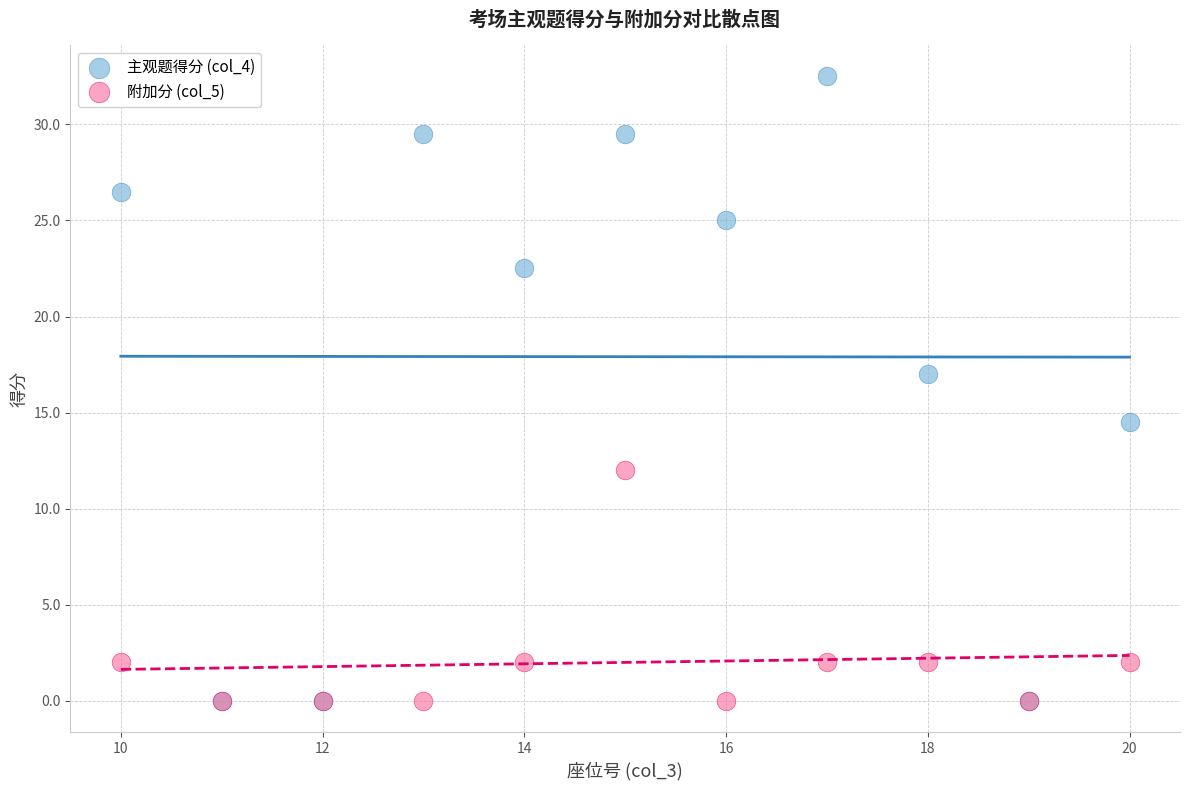

Across all series, what Y value is closest to 16?

17.0